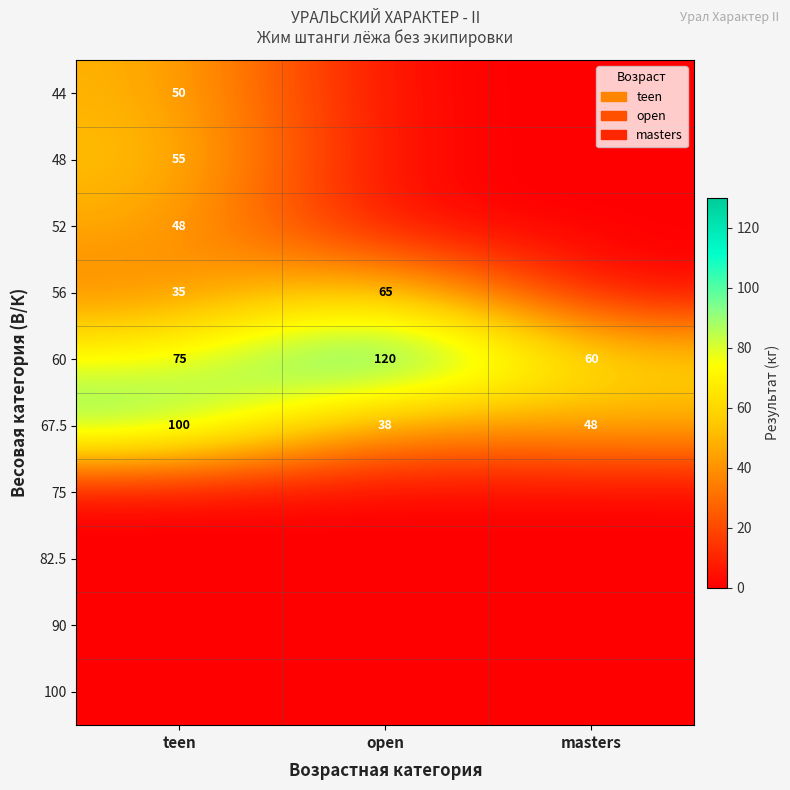

The 60 series shows 31 at masters. True or false?

False